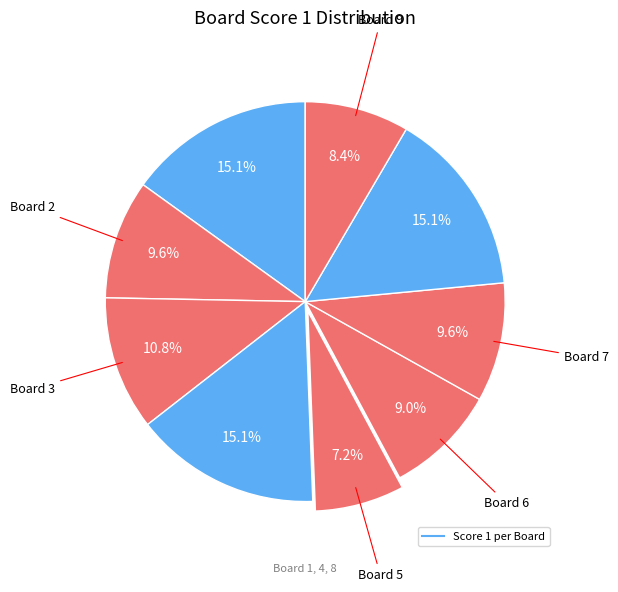

What is the largest slice in the pie chart?

1